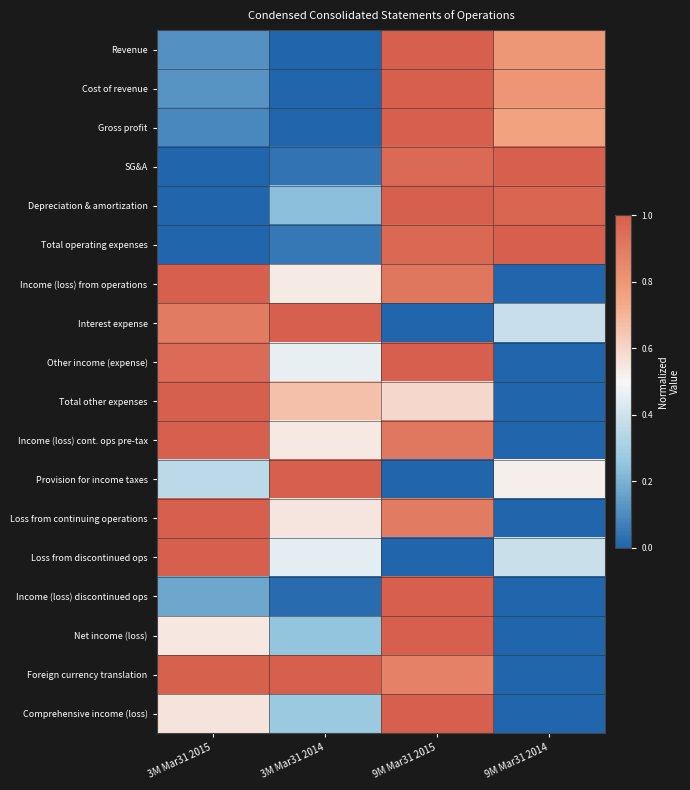

Rank the series at 9M Mar31 2014 from highest to lowest value.

SG&A, Total operating expenses, Depreciation & amortization, Cost of revenue, Revenue, Gross profit, Provision for income taxes, Loss from discontinued ops, Interest expense, Income (loss) from operations, Other income (expense), Total other expenses, Income (loss) cont. ops pre-tax, Loss from continuing operations, Income (loss) discontinued ops, Net income (loss), Foreign currency translation, Comprehensive income (loss)